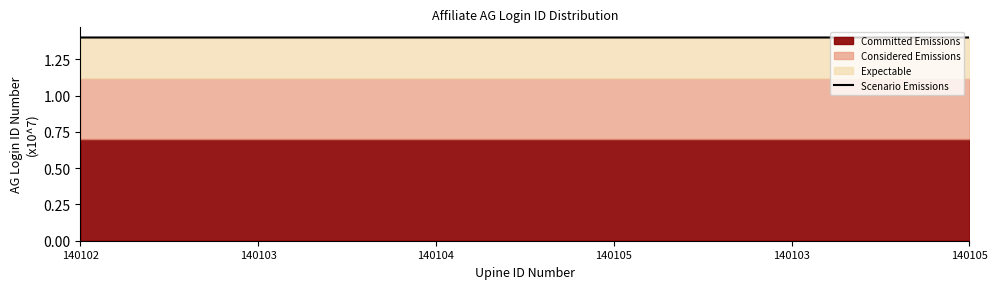

The chart shows a value of 0.3 at 140103. True or false?

False